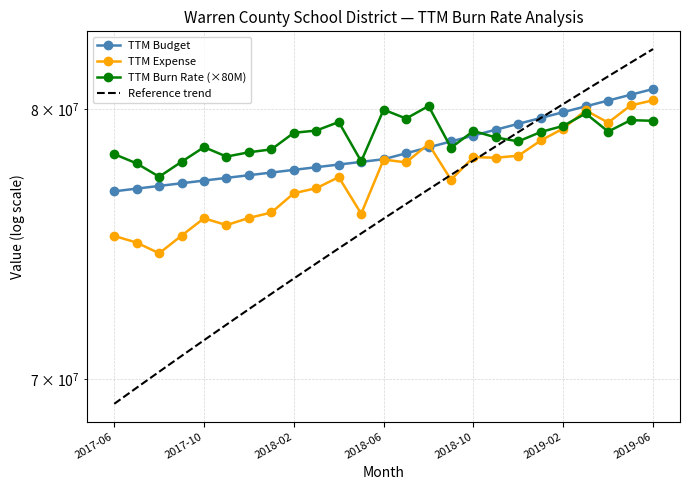

After their last crossing, which series has the higher values: TTM Budget or Reference trend?

Reference trend